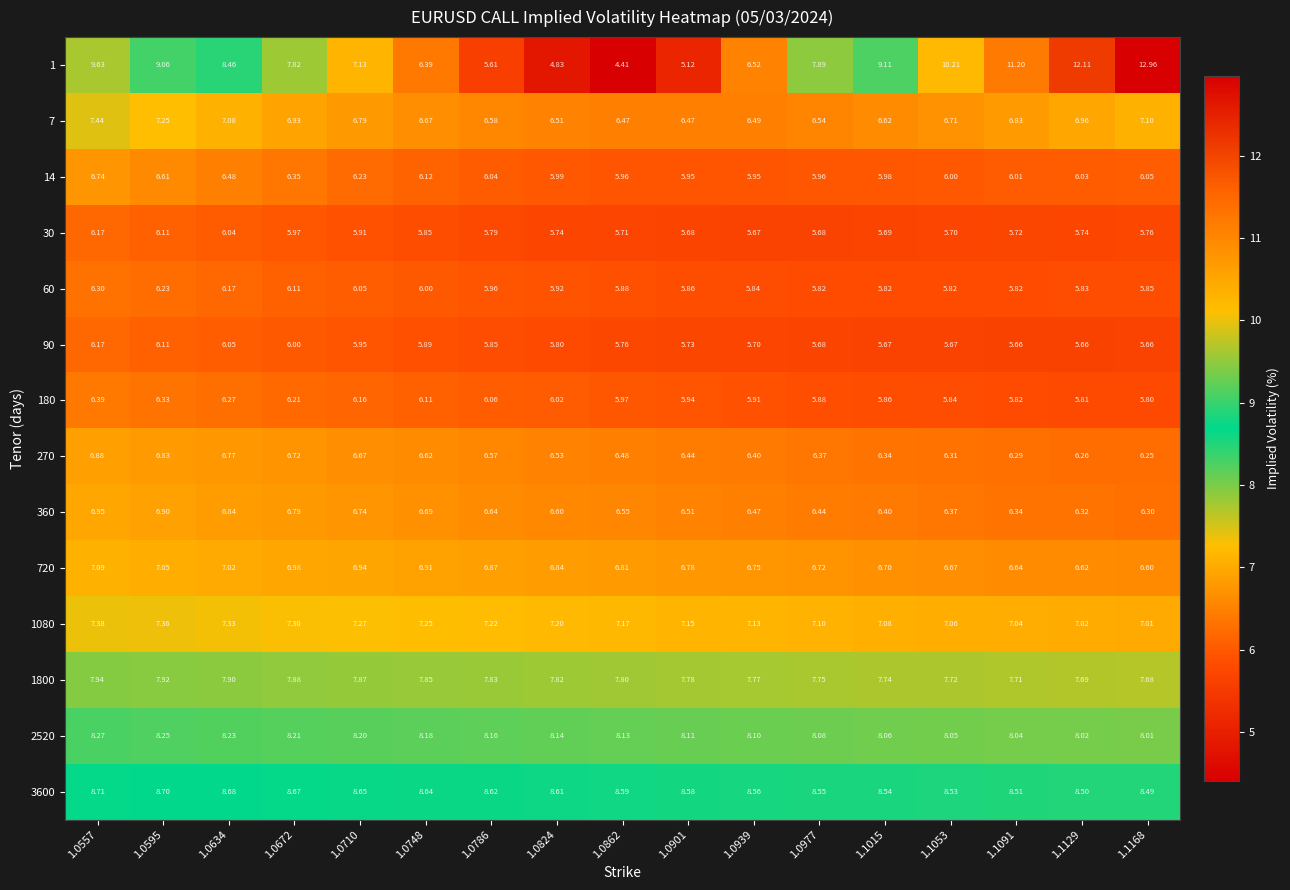

How many distinct data groups are displayed?

14